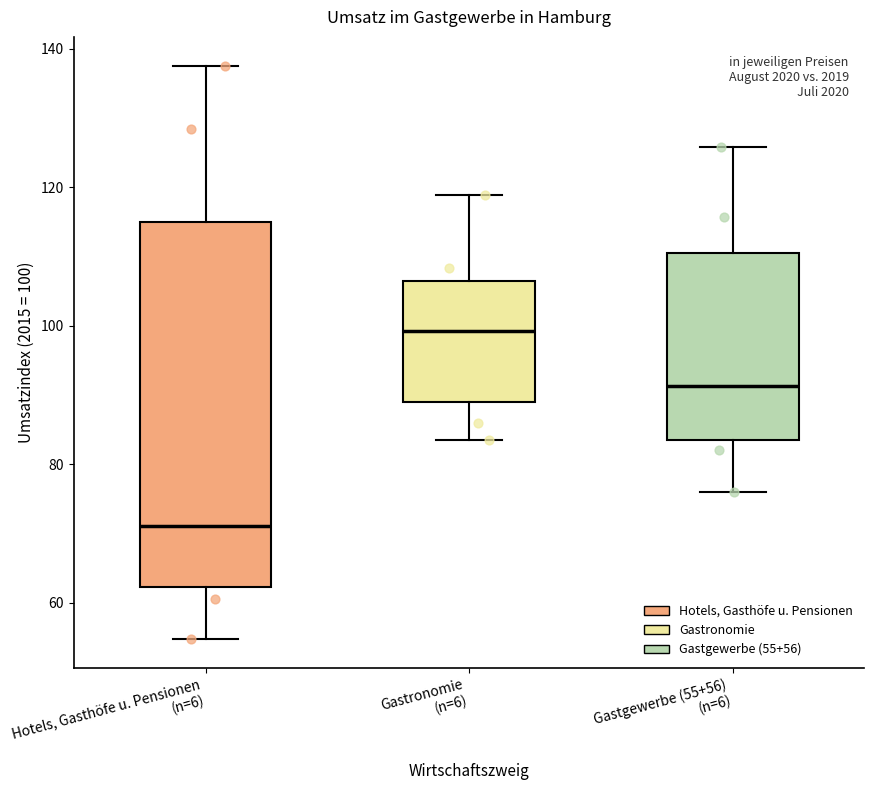

Where does the upper whisker of the box for Gastronomie (n=6) end on the y-axis? The values are not printed on the chart, so give them approximately, as read against the axis.

118